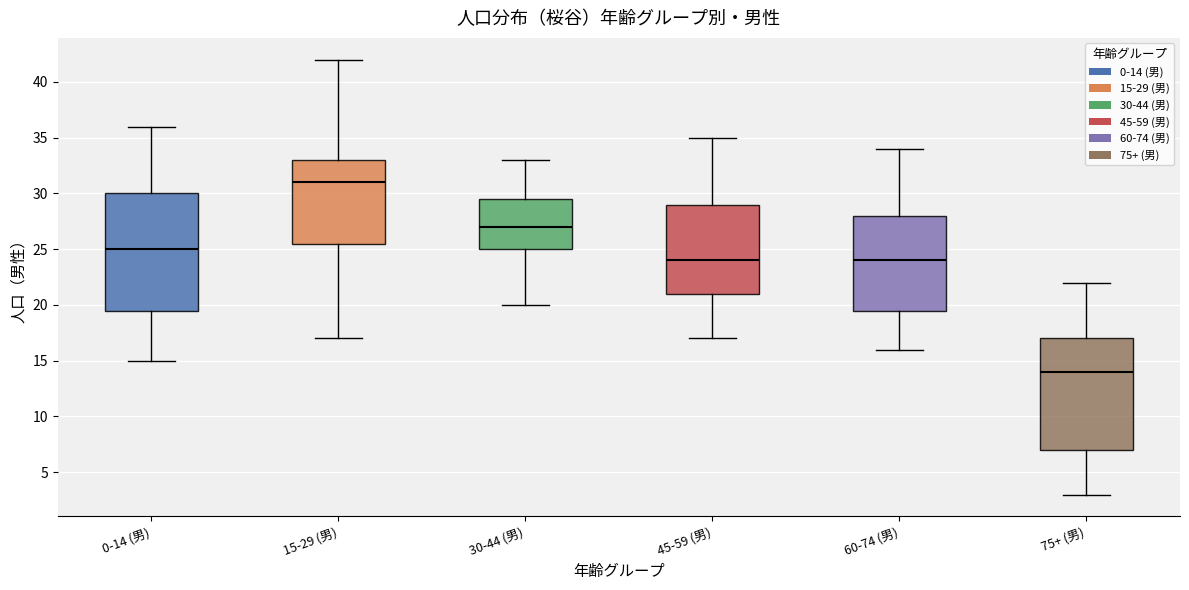

Which box's median line is the lowest?

75+ (男)